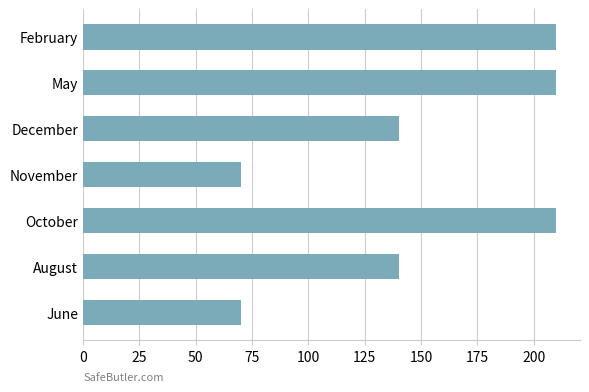

What is the smallest value displayed?

70.0